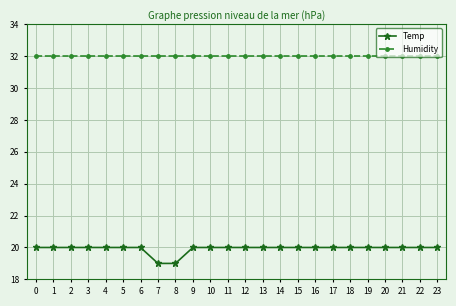

How many lines are shown in the chart?

2